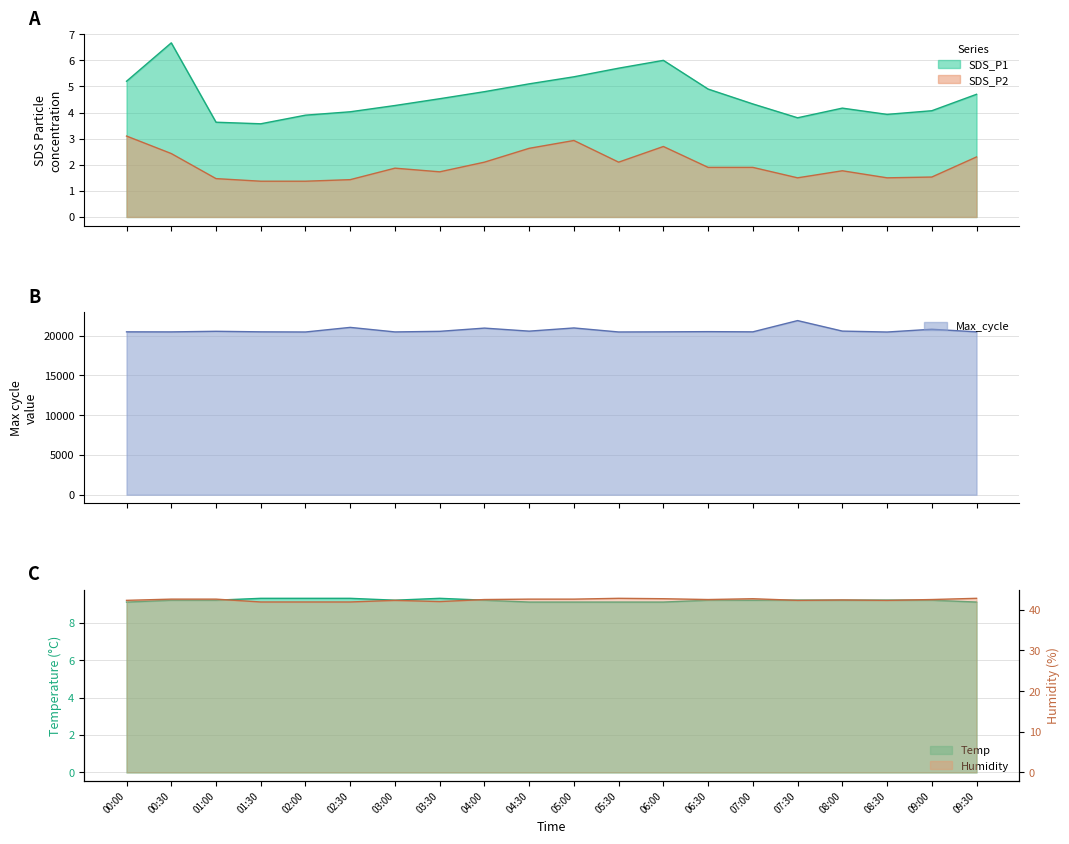

Reading left to right, what are all the values shown in this chart?

SDS_P1: 00:00=5.2	00:30=6.7	01:00=3.6	01:30=3.6	02:00=3.9	02:30=4.0	03:00=4.3	03:30=4.5	04:00=4.8	04:30=5.1	05:00=5.4	05:30=5.7	06:00=6.0	06:30=4.9	07:00=4.3	07:30=3.8	08:00=4.2	08:30=3.9	09:00=4.1	09:30=4.7
SDS_P2: 00:00=3.1	00:30=2.4	01:00=1.5	01:30=1.4	02:00=1.4	02:30=1.4	03:00=1.9	03:30=1.7	04:00=2.1	04:30=2.6	05:00=2.9	05:30=2.1	06:00=2.7	06:30=1.9	07:00=1.9	07:30=1.5	08:00=1.8	08:30=1.5	09:00=1.5	09:30=2.3
Temp: 00:00=9.1	00:30=9.2	01:00=9.2	01:30=9.3	02:00=9.3	02:30=9.3	03:00=9.2	03:30=9.3	04:00=9.2	04:30=9.1	05:00=9.1	05:30=9.1	06:00=9.1	06:30=9.2	07:00=9.2	07:30=9.2	08:00=9.2	08:30=9.2	09:00=9.2	09:30=9.1
Humidity: 00:00=42.3	00:30=42.6	01:00=42.6	01:30=41.9	02:00=41.9	02:30=41.9	03:00=42.3	03:30=42.0	04:00=42.5	04:30=42.6	05:00=42.6	05:30=42.8	06:00=42.7	06:30=42.5	07:00=42.7	07:30=42.3	08:00=42.4	08:30=42.3	09:00=42.5	09:30=42.8
Max_cycle: 00:00=20481.0	00:30=20475.0	01:00=20551.0	01:30=20482.0	02:00=20463.0	02:30=21042.0	03:00=20471.0	03:30=20546.0	04:00=20952.0	04:30=20570.0	05:00=20971.0	05:30=20465.0	06:00=20482.0	06:30=20507.0	07:00=20482.0	07:30=21897.0	08:00=20576.0	08:30=20459.0	09:00=20807.0	09:30=20482.0